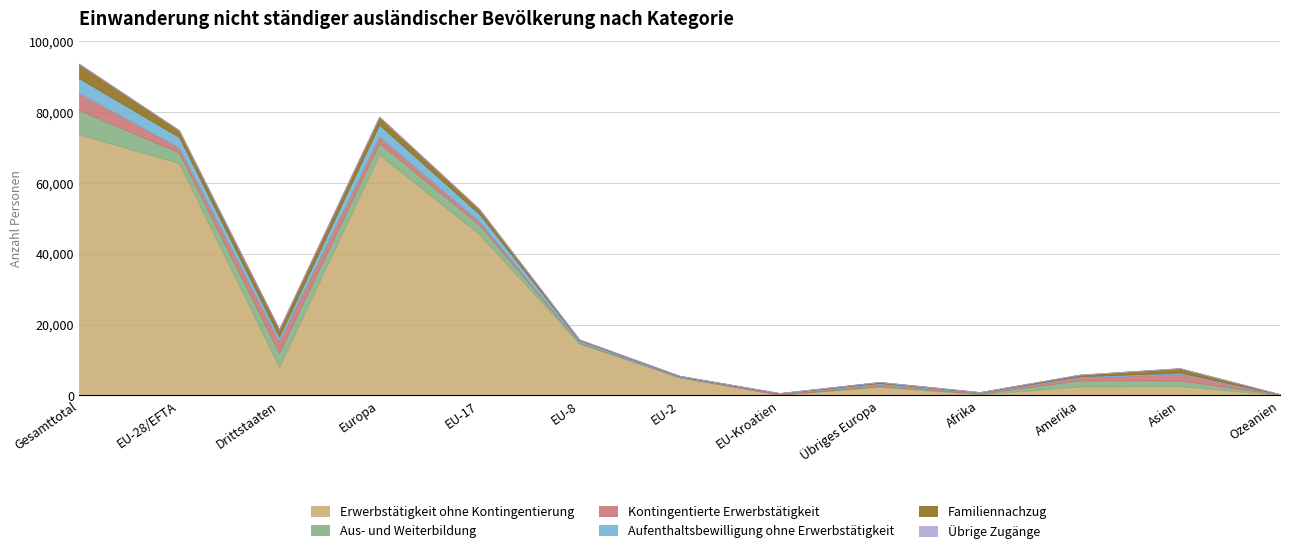

True or false: Aus- und Weiterbildung and Erwerbstätigkeit ohne Kontingentierung intersect in this chart.

False